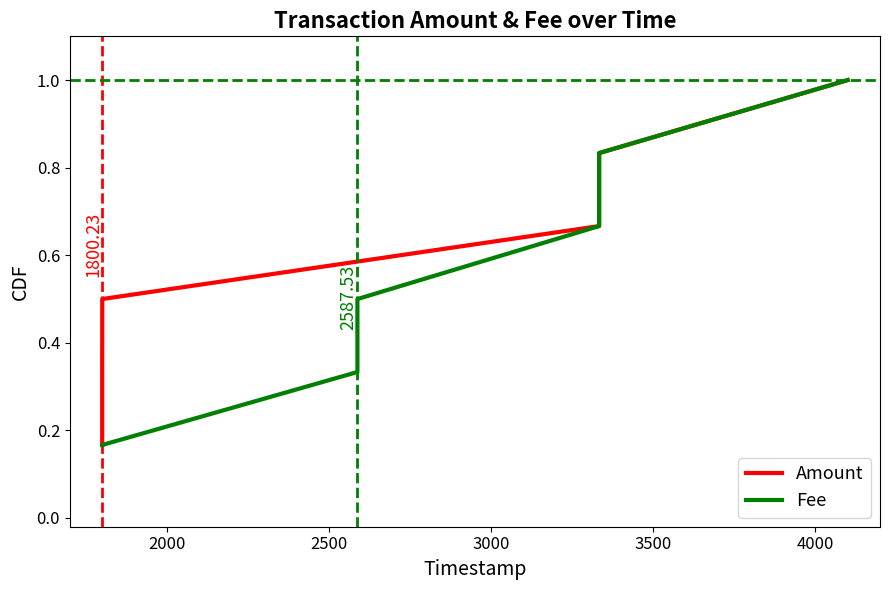

True or false: Fee and Amount cross at least once.

False